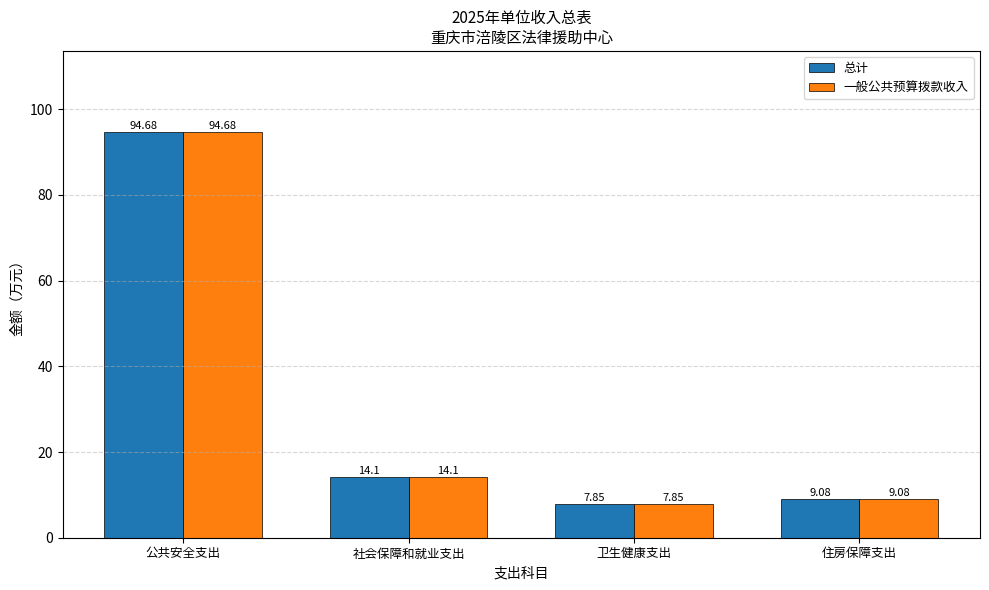

Which category has the lowest value in the 一般公共预算拨款收入 series?

卫生健康支出